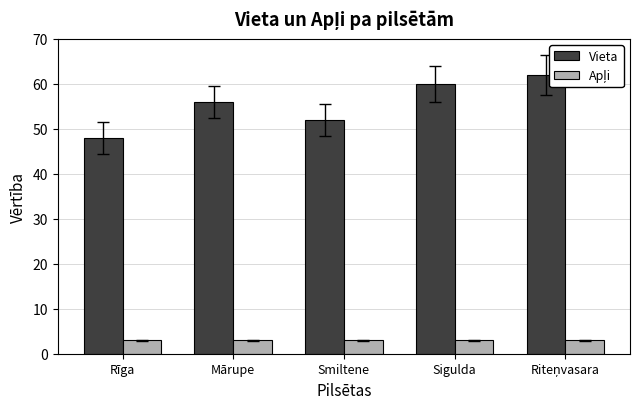

What is the difference between the Vieta values at Rīga and Smiltene?

4